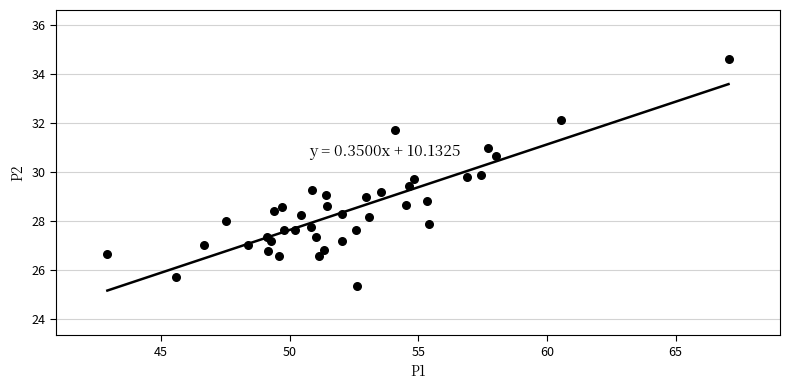

What is the range of X values (max minus min)?

24.1